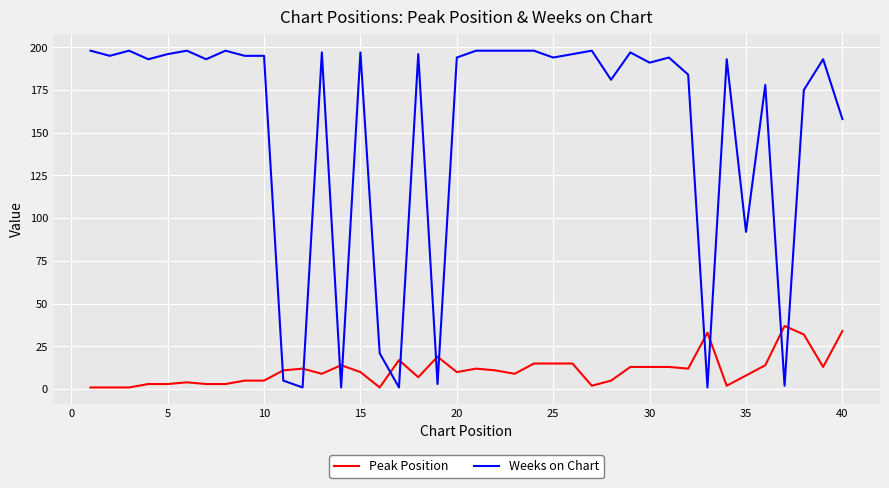

How many times do Weeks on Chart and Peak Position cross each other?

12